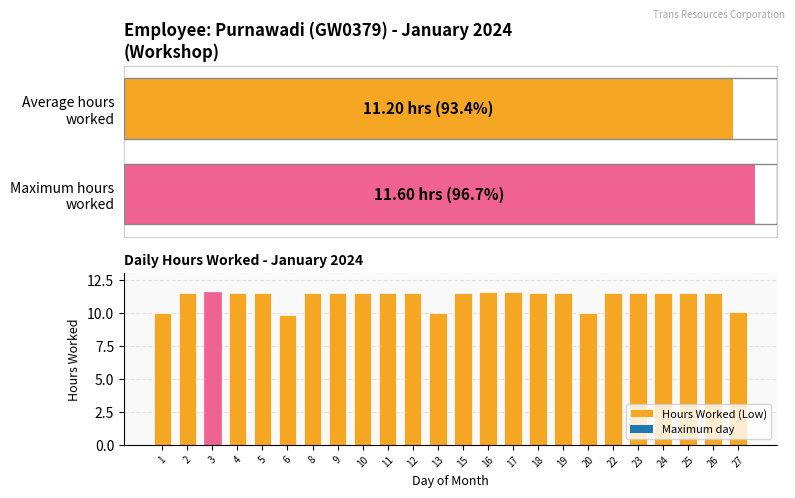

Which has a higher value, 22 or 4?

4